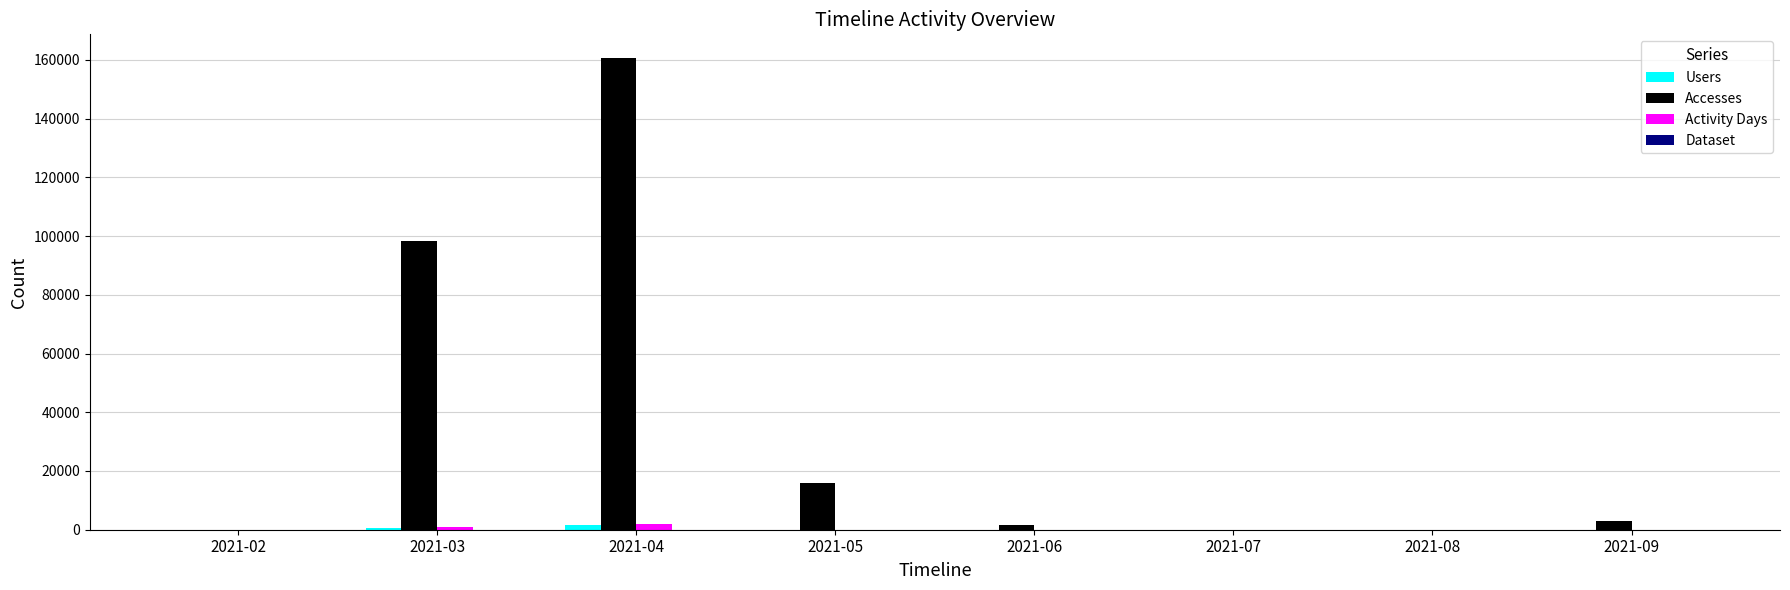

Which series has the largest total across all categories?

Accesses